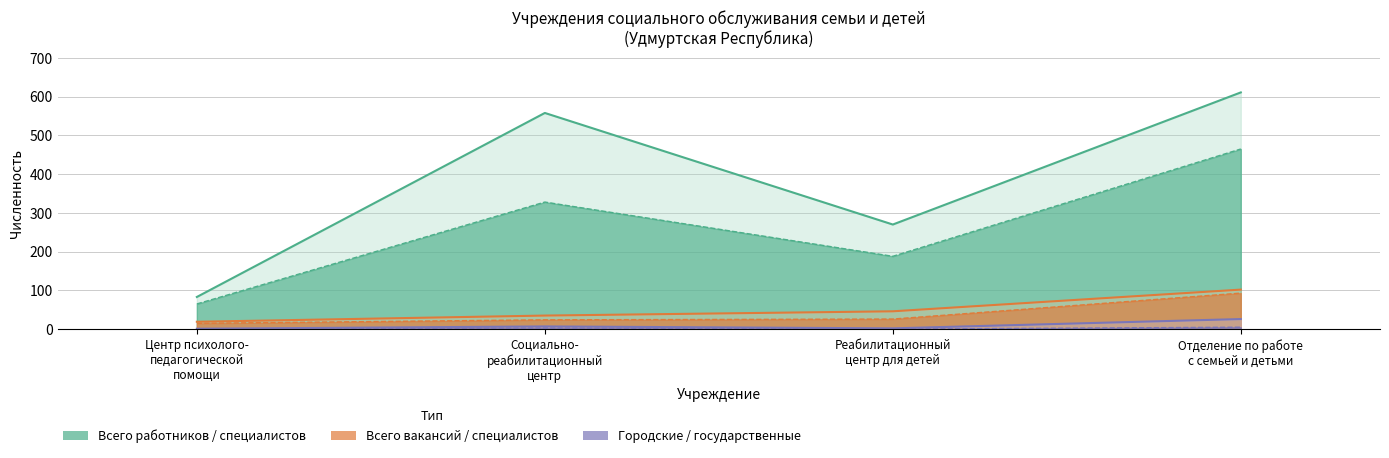

What is the maximum value shown in the chart?

611